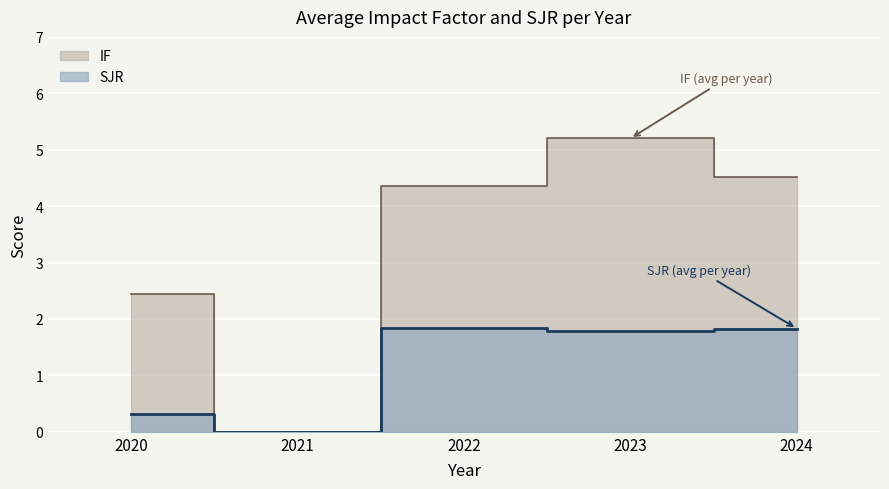

Where is IF nearest to the value 2?

2020